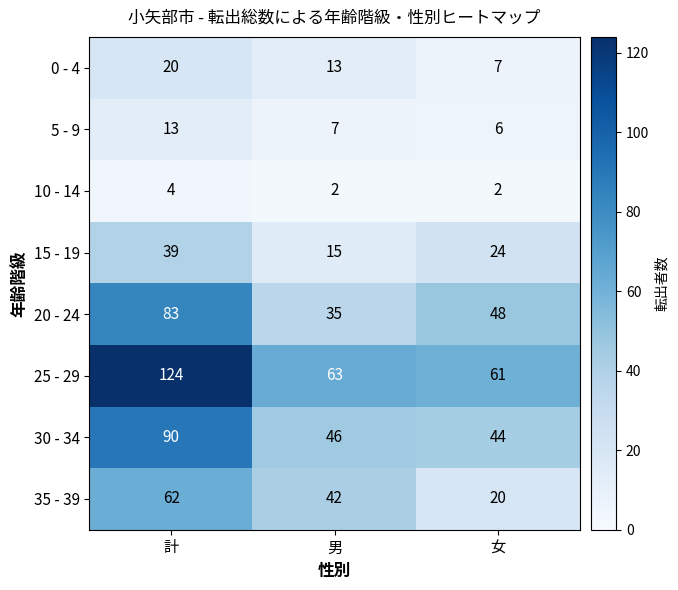

At which category is the sum across all series the highest?

計